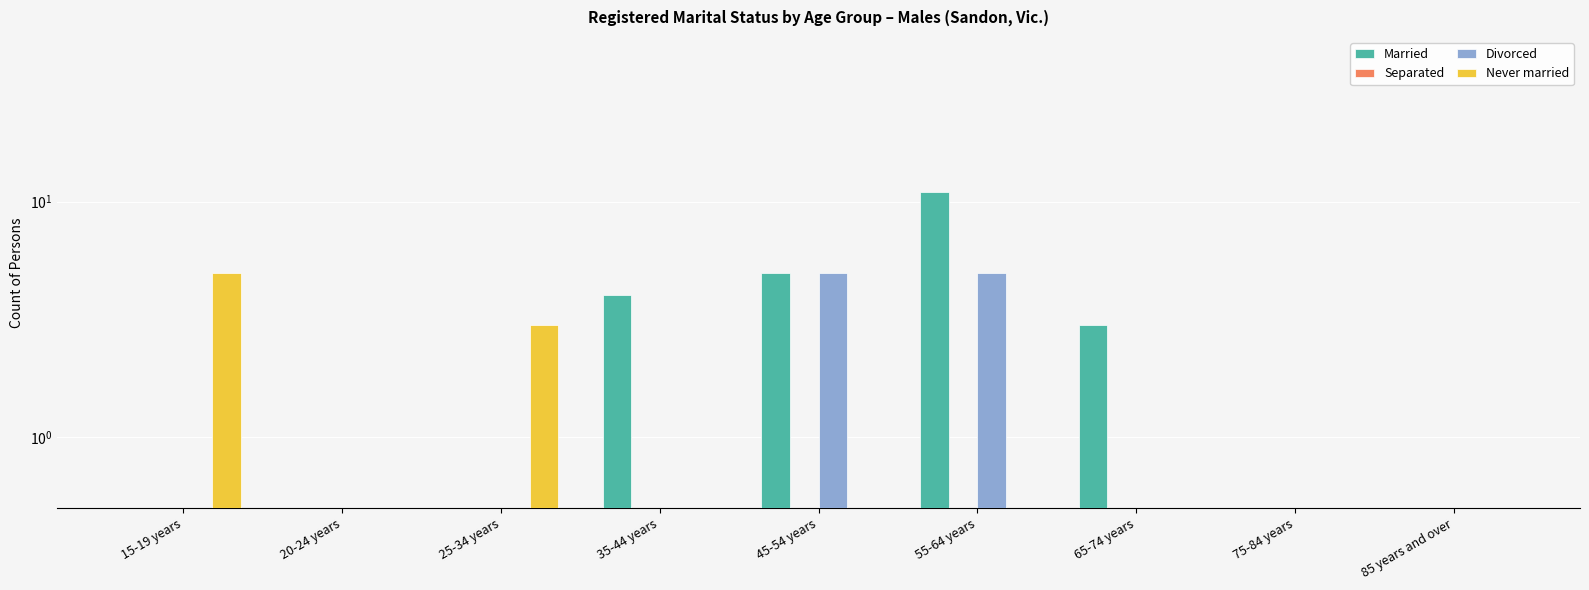

Which series has the widest spread of values?

Married